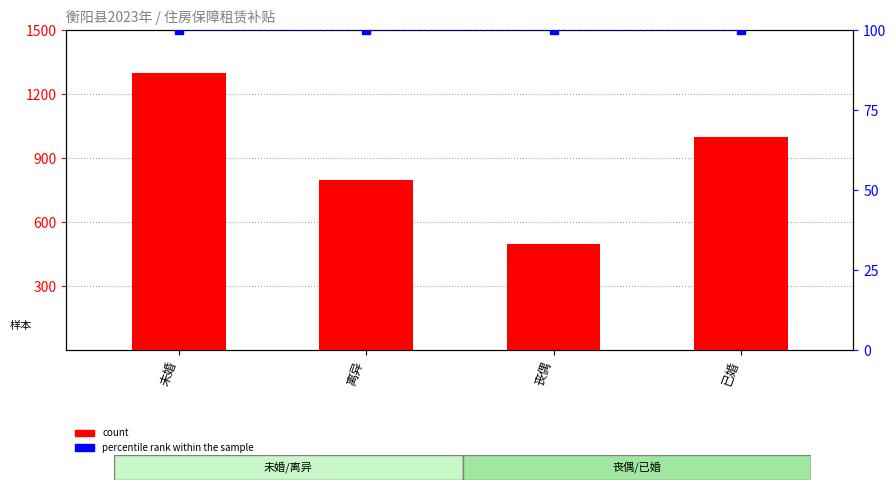

What is the minimum value shown in the chart?

100